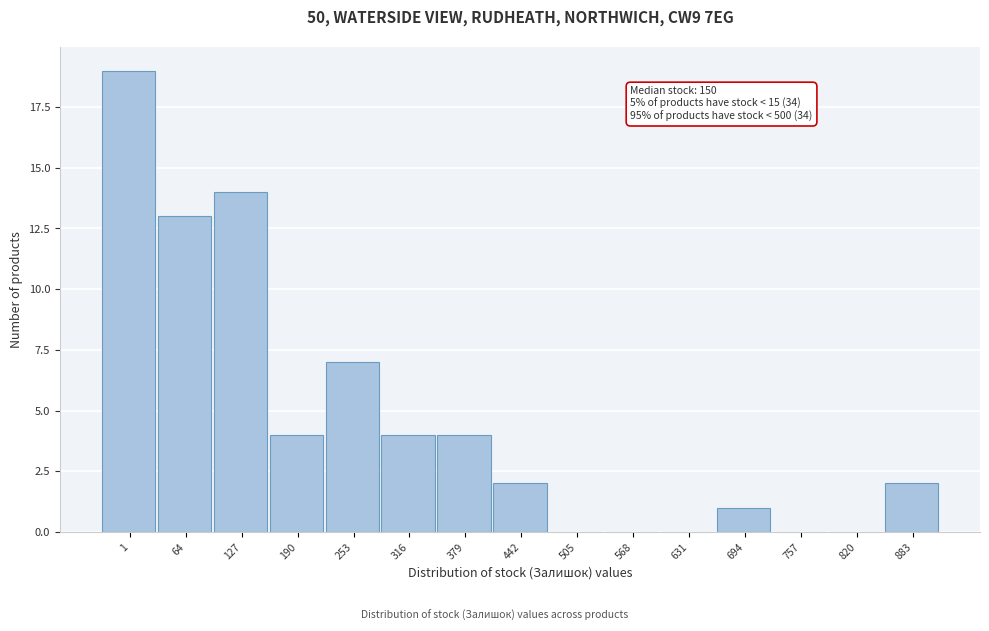

Reading left to right, what are all the values shown in this chart?

1=19	64=13	127=14	190=4	253=7	316=4	379=4	442=2	505=0	568=0	631=0	694=1	757=0	820=0	883=2